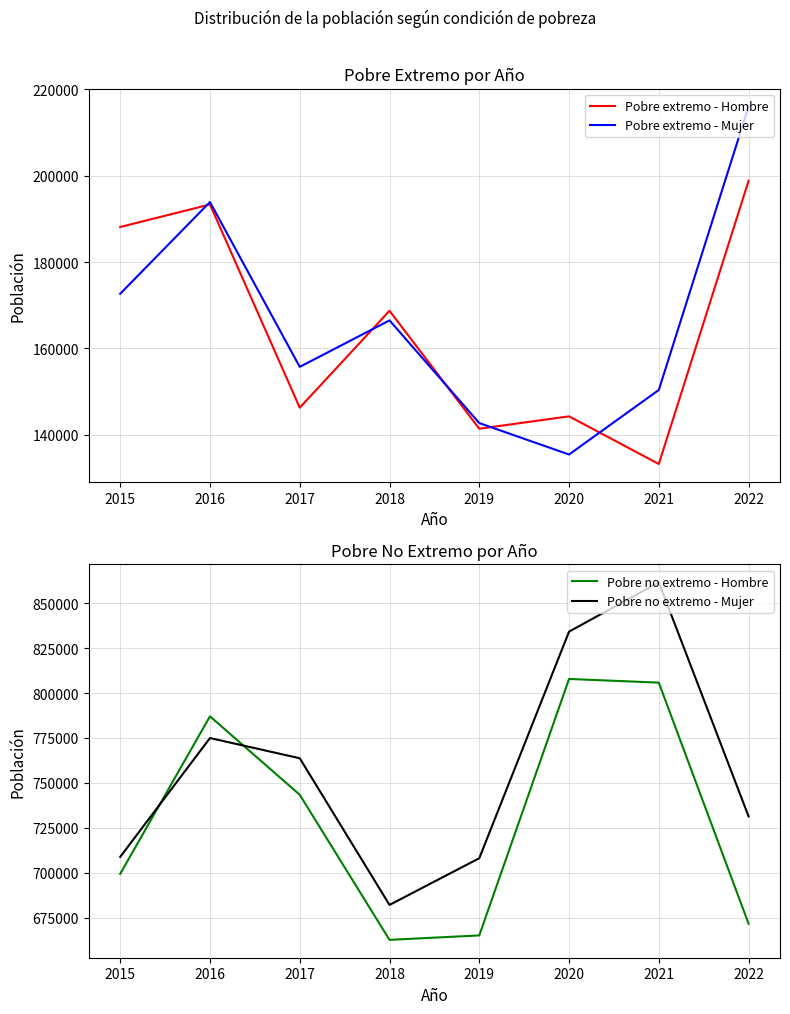

At which category does the chart reach its peak across all series?

2021